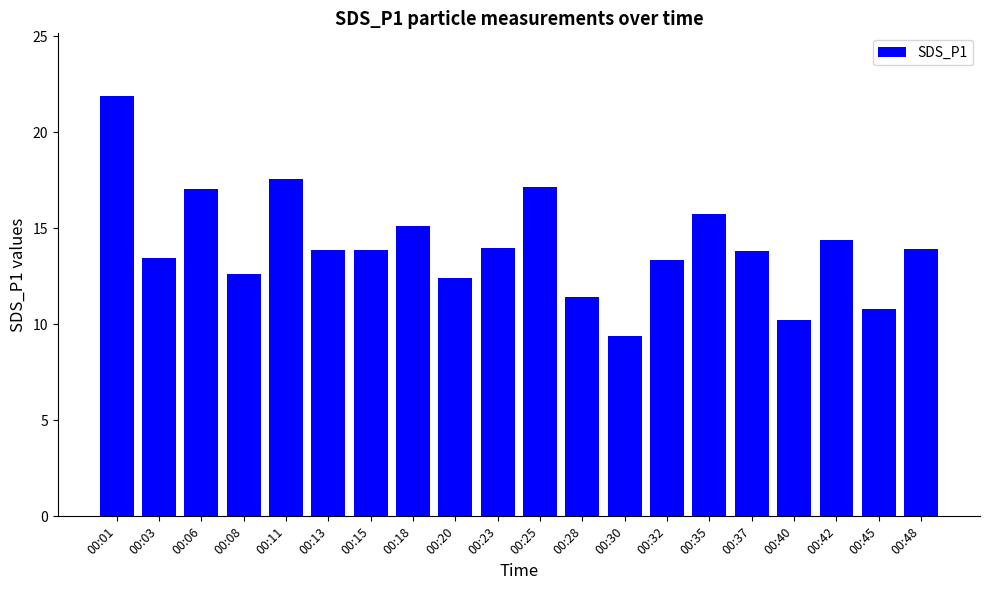

The value at 00:45 is 14.9. True or false?

False